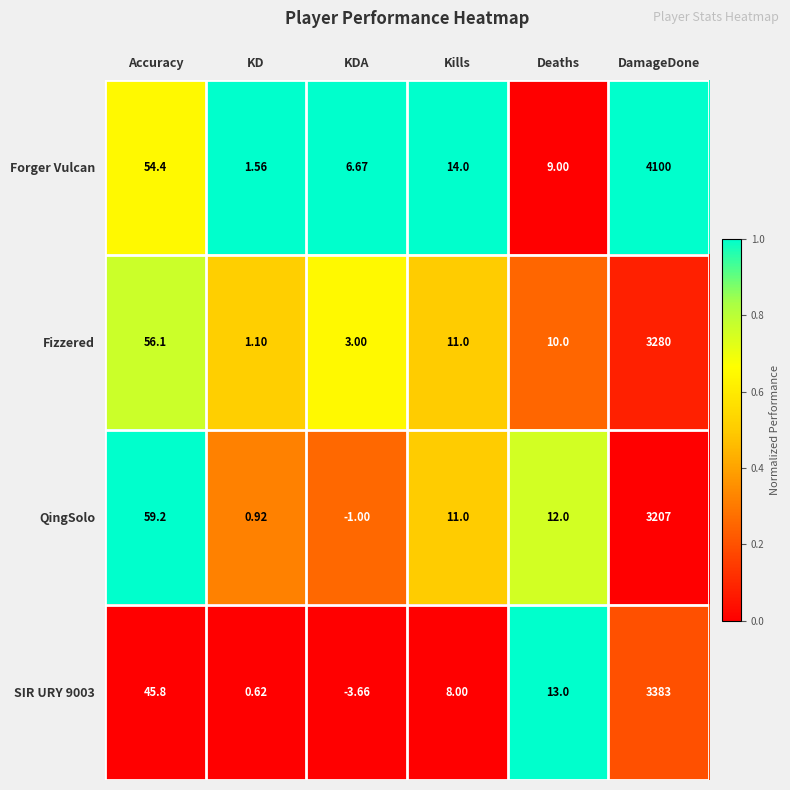

At which label is Fizzered closest to 1640?

Accuracy